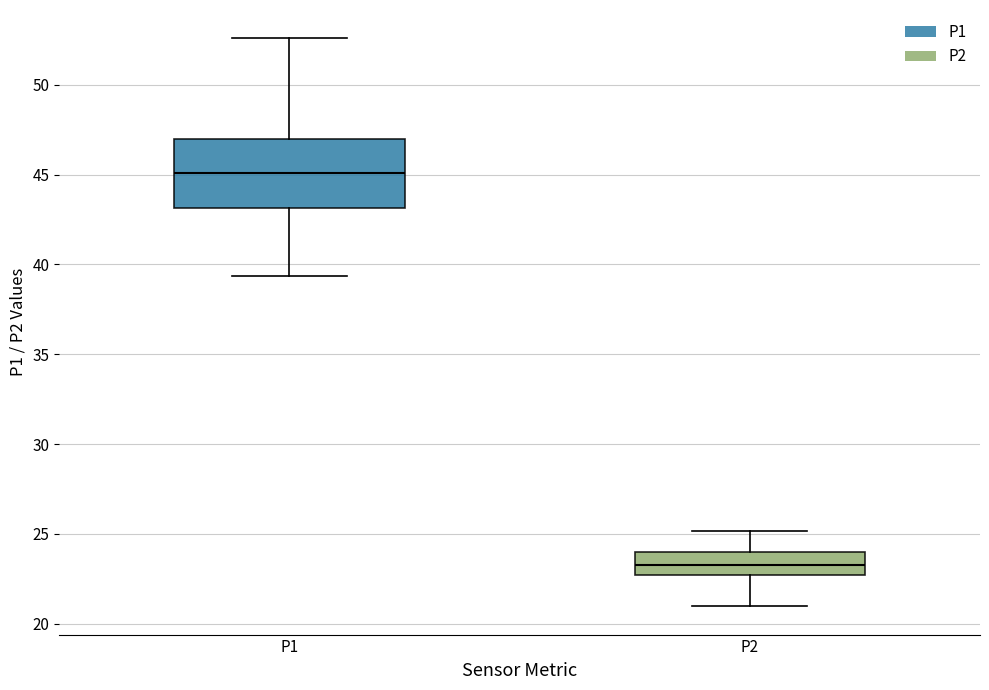

Which box is the tallest, from its lower edge to its upper edge?

P1